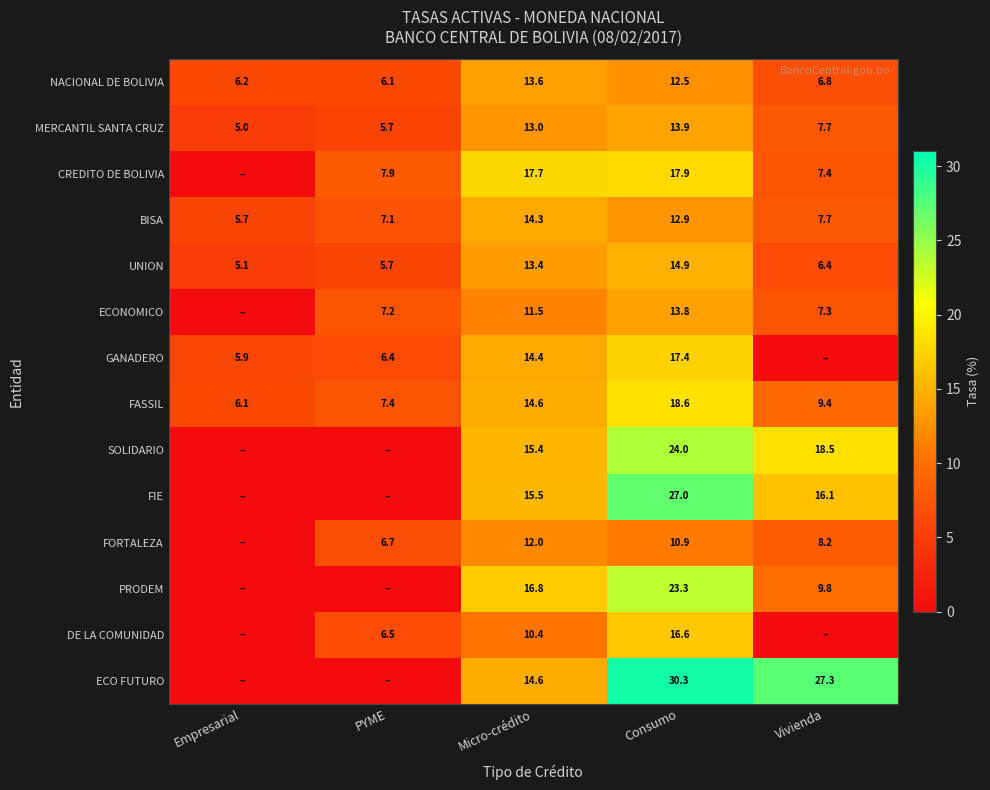

Rank the categories by UNION value from lowest to highest.

Empresarial, PYME, Vivienda, Micro-crédito, Consumo